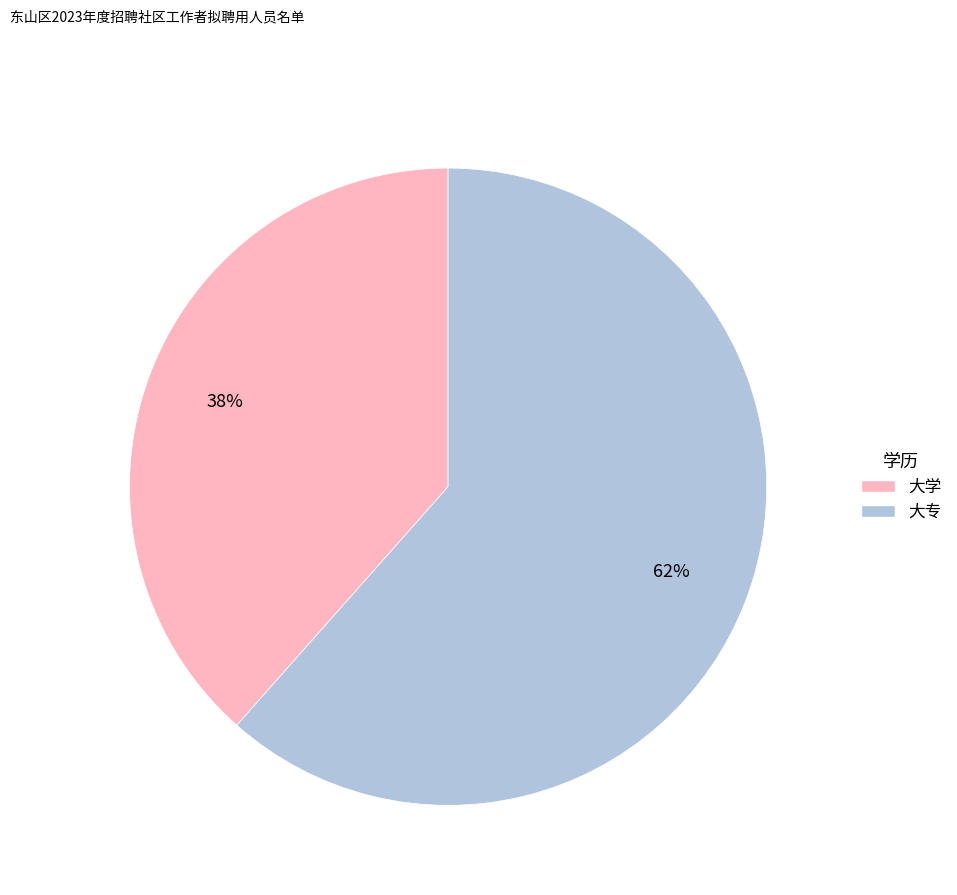

Which category has the smallest portion of the pie?

大学